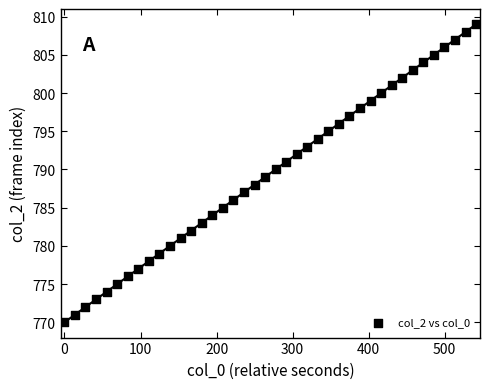

What is the range of Y values (max minus min)?

39